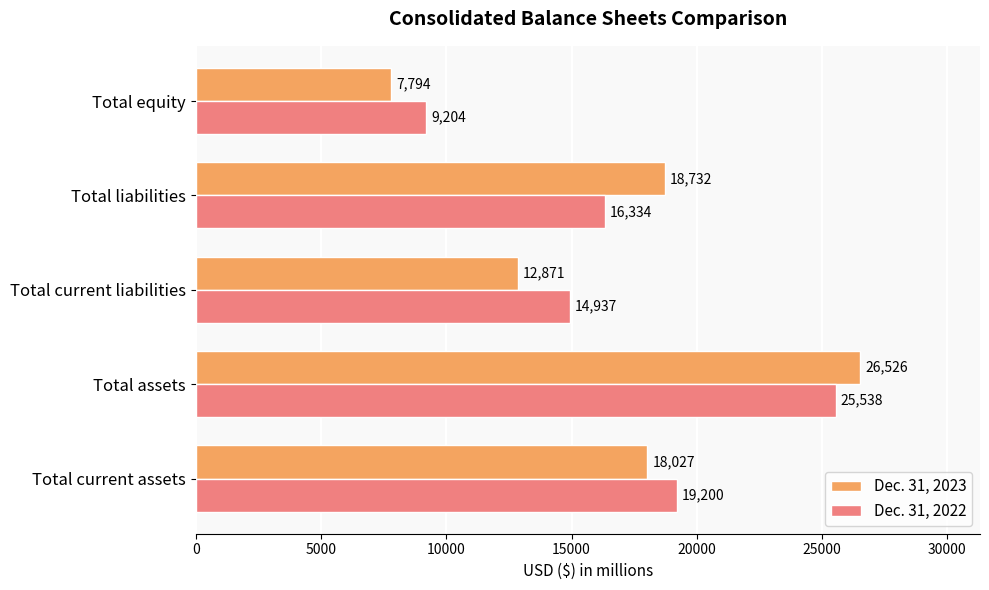

Is it true that Dec. 31, 2023 equals 7794 at Total equity?

True